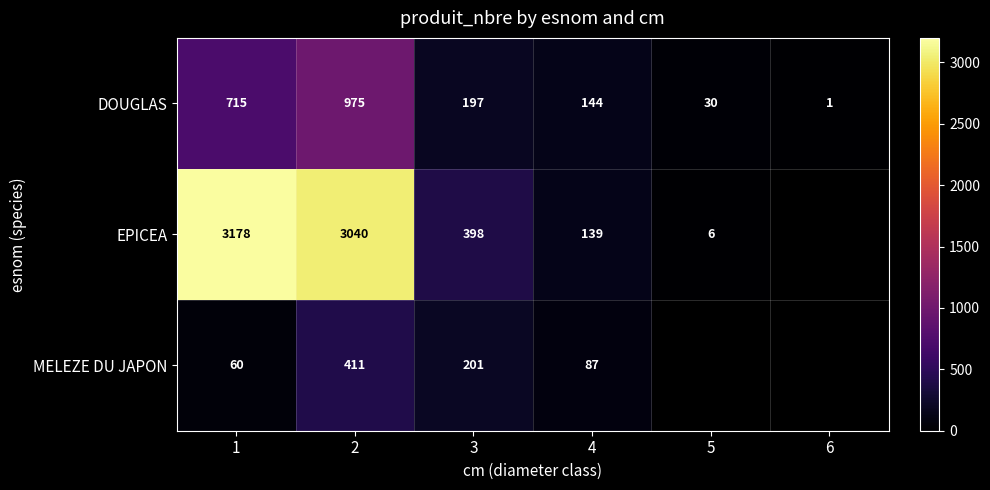

Which label corresponds to the largest value in the chart?

1